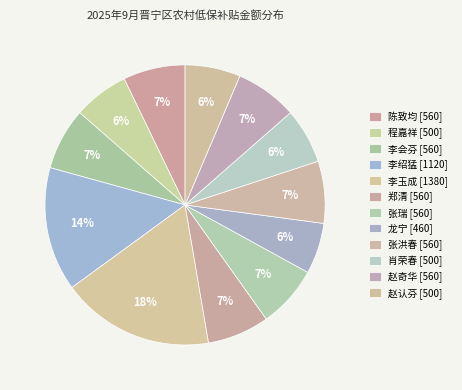

To the nearest percent, what portion does 郑清 [560] represent?

7%